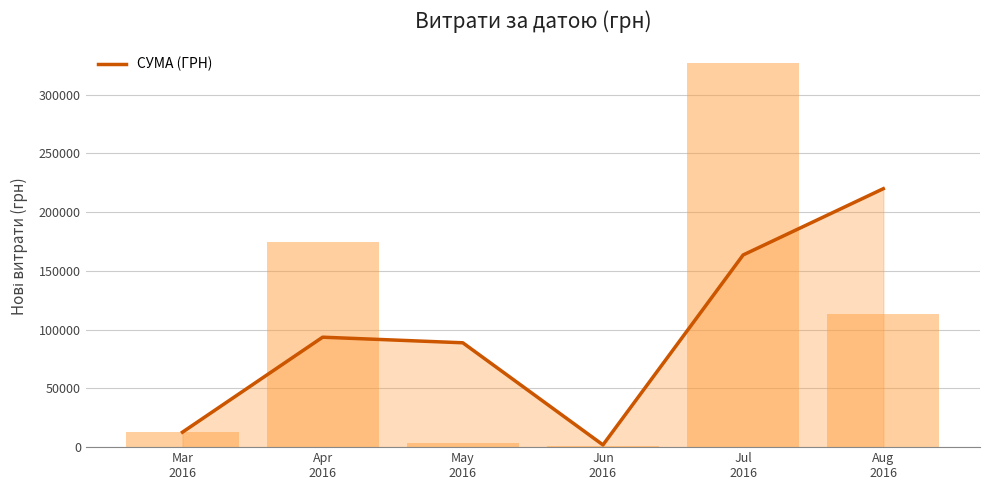

How many values are below 93590?

3